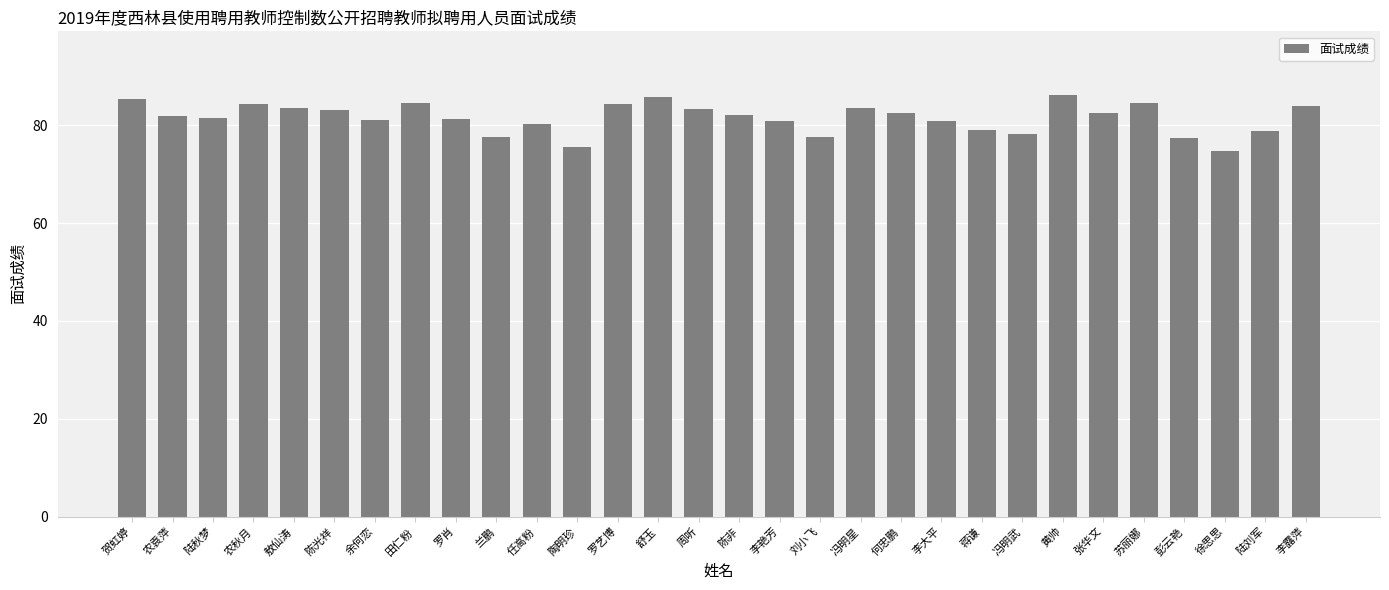

How many data points does each series have?

30